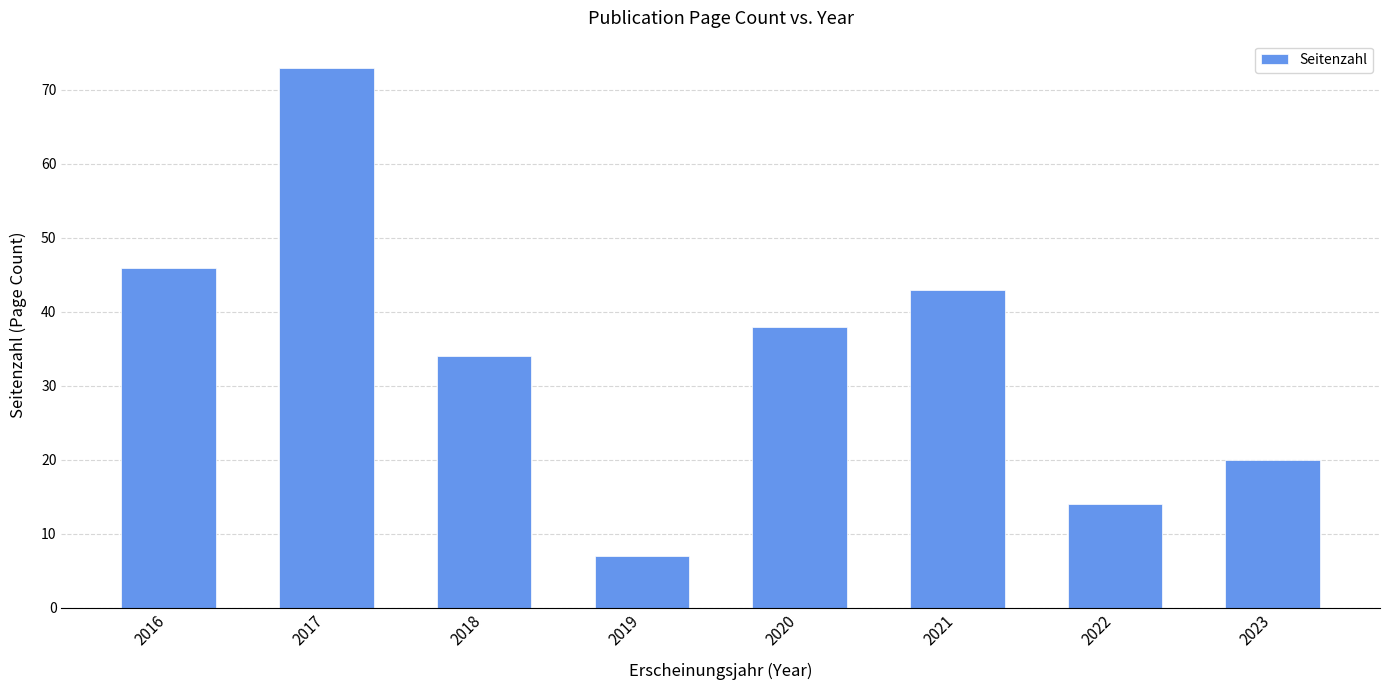

What is the ratio of the value at 2018 to the value at 2020?

0.9